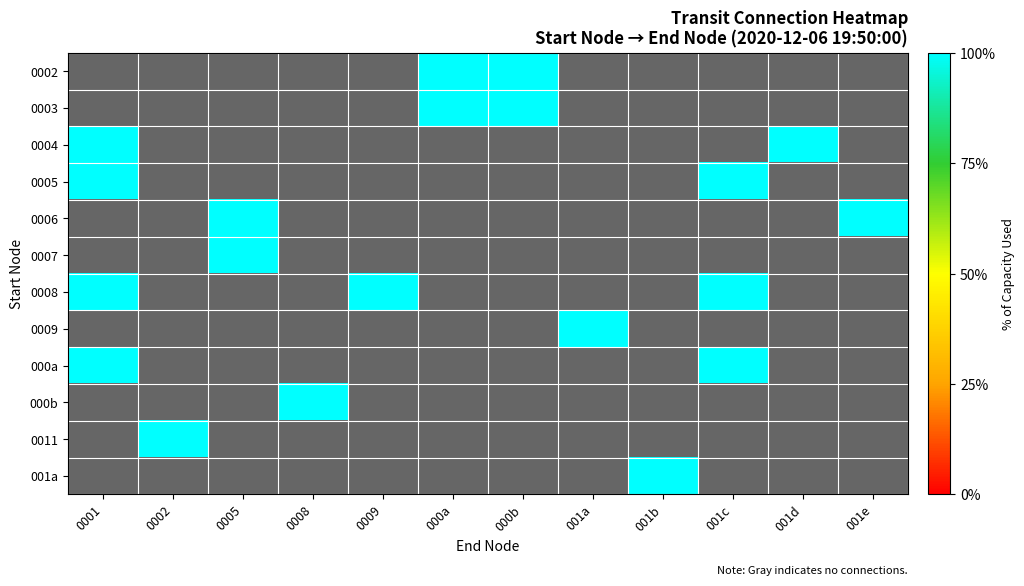

What is the difference between the maximum and minimum values in the 0002 series?

1